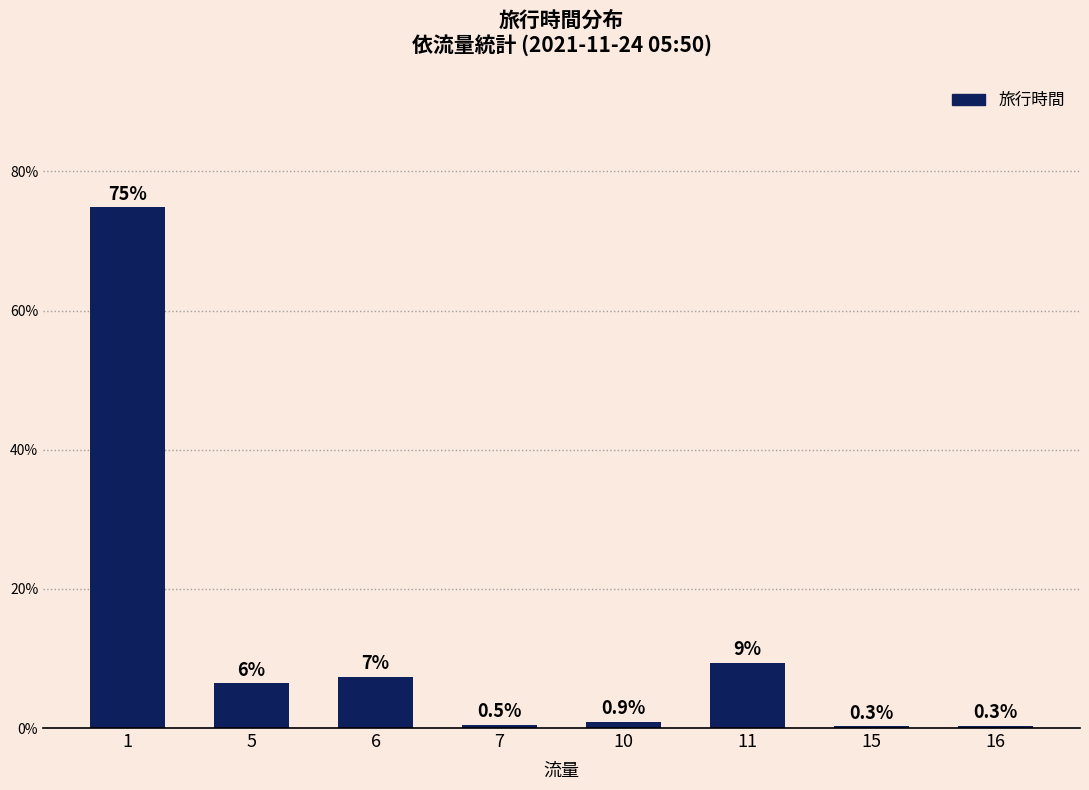

Where does the data first go above 6?

1